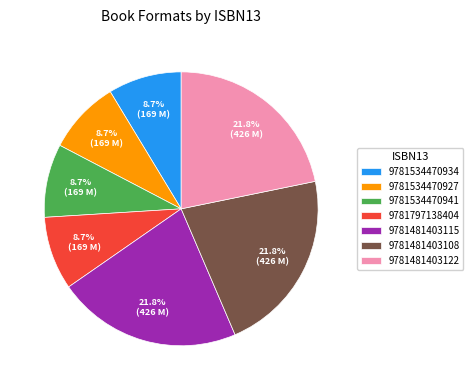

Approximately how many times larger is the value at 9781481403108 compared to 9781481403115?

1.0